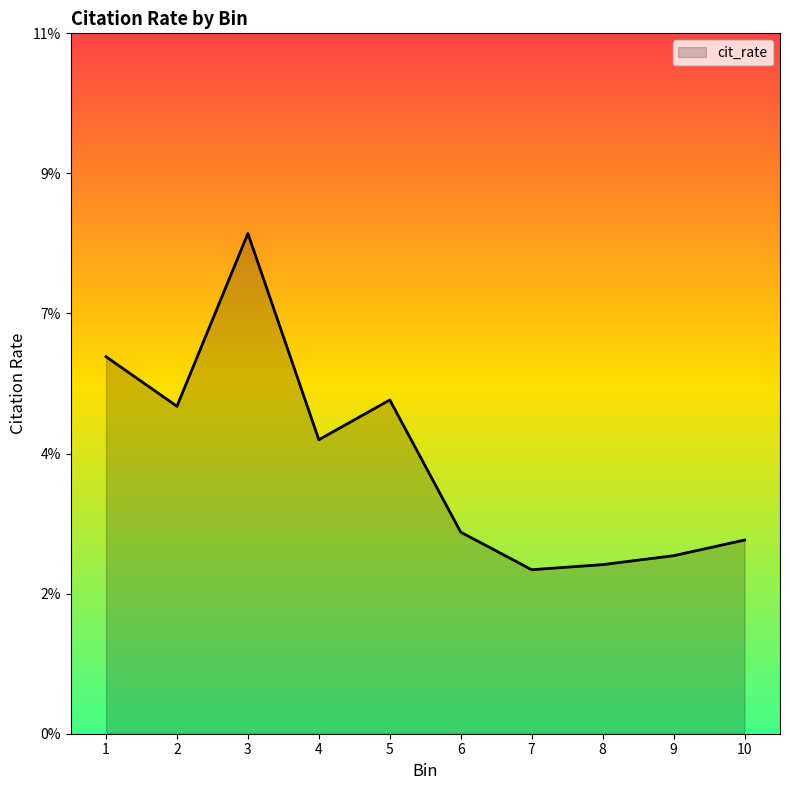

Where is the first local minimum?

2